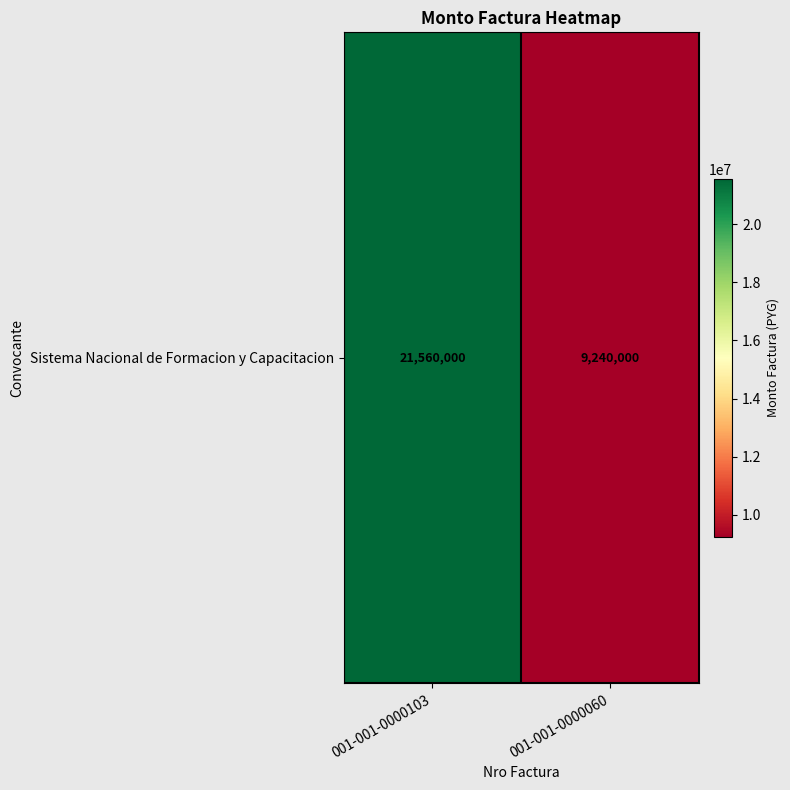

Where is the data nearest to the value 15400000?

001-001-0000103